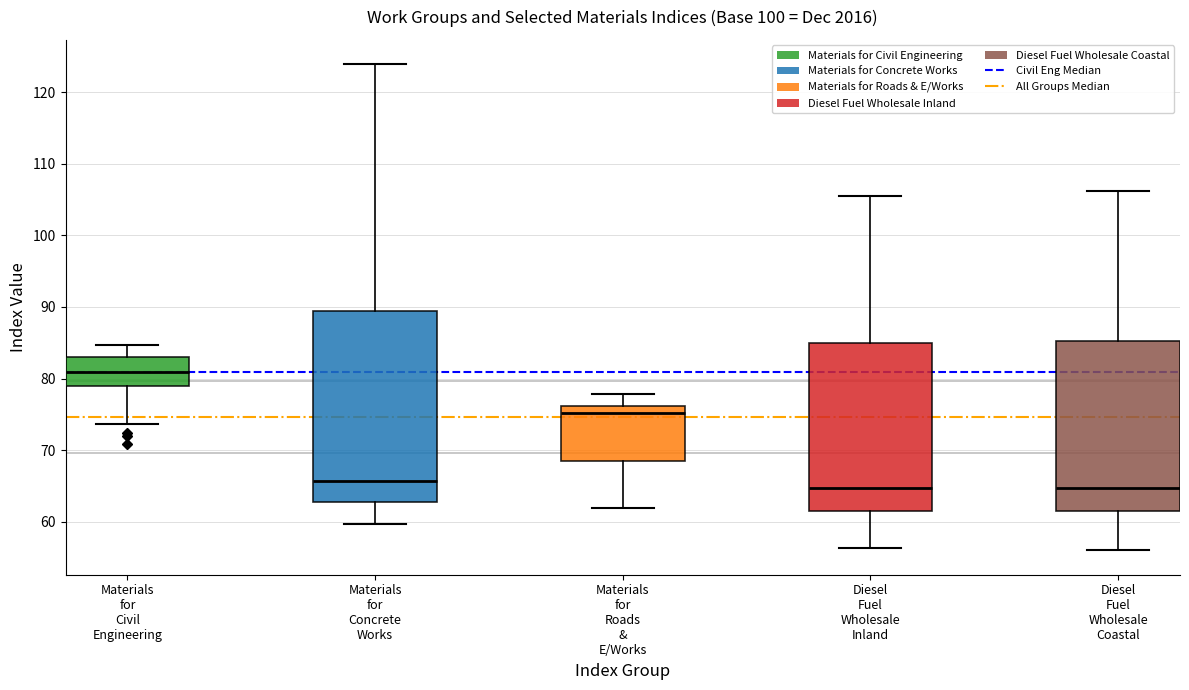

Which box is the tallest, from its lower edge to its upper edge?

Materials for Concrete Works